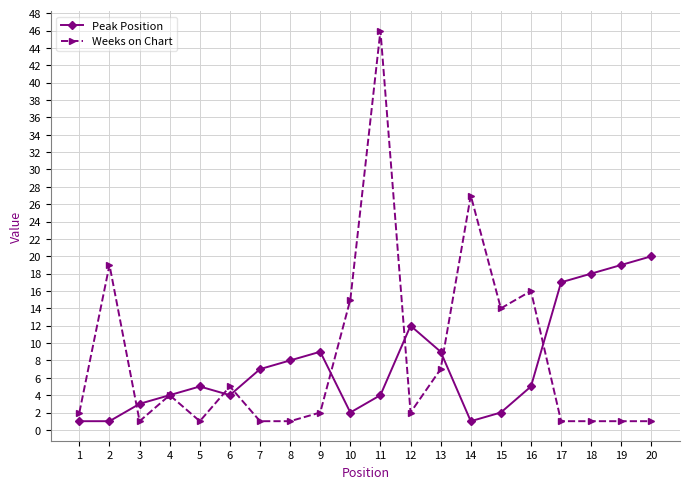

What are all the series names shown in the legend?

Peak Position, Weeks on Chart